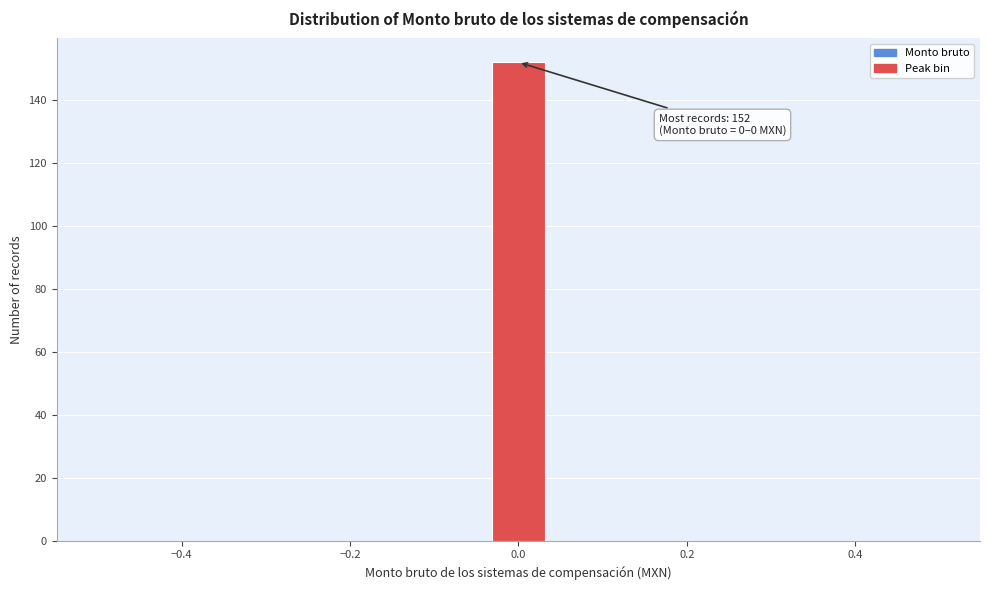

Around what value on the x-axis is the tallest bar? Give the approximate position of its centre, as read against the axis.

0.00